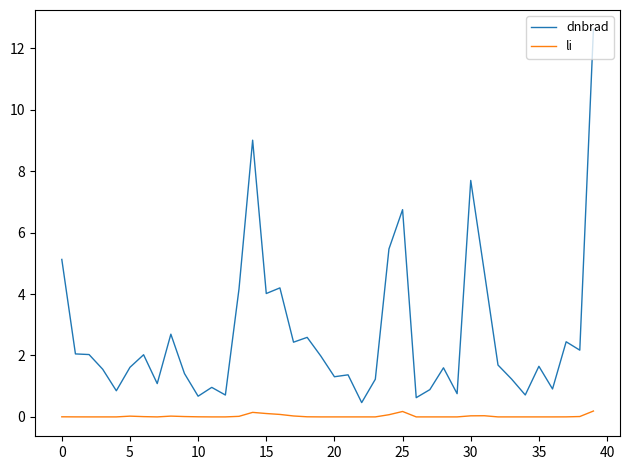

What is the greatest value displayed?

12.6